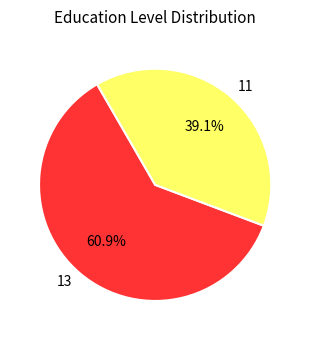

Rank the categories by value from highest to lowest.

13, 11